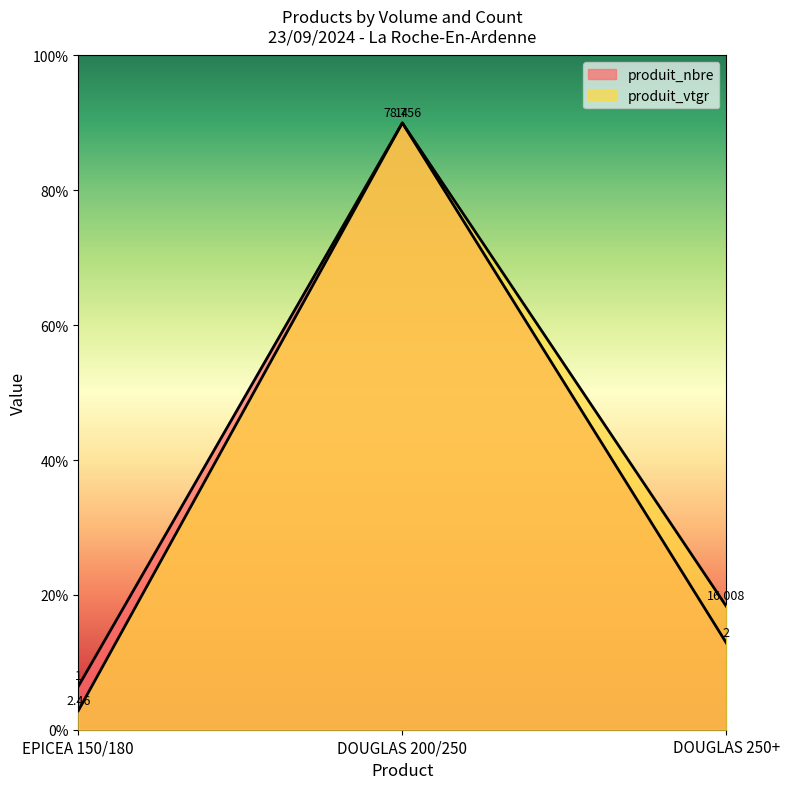

Reading left to right, extract all data points from this chart.

produit_nbre: 6.4	90.0	12.9
produit_vtgr: 2.8	90.0	18.3